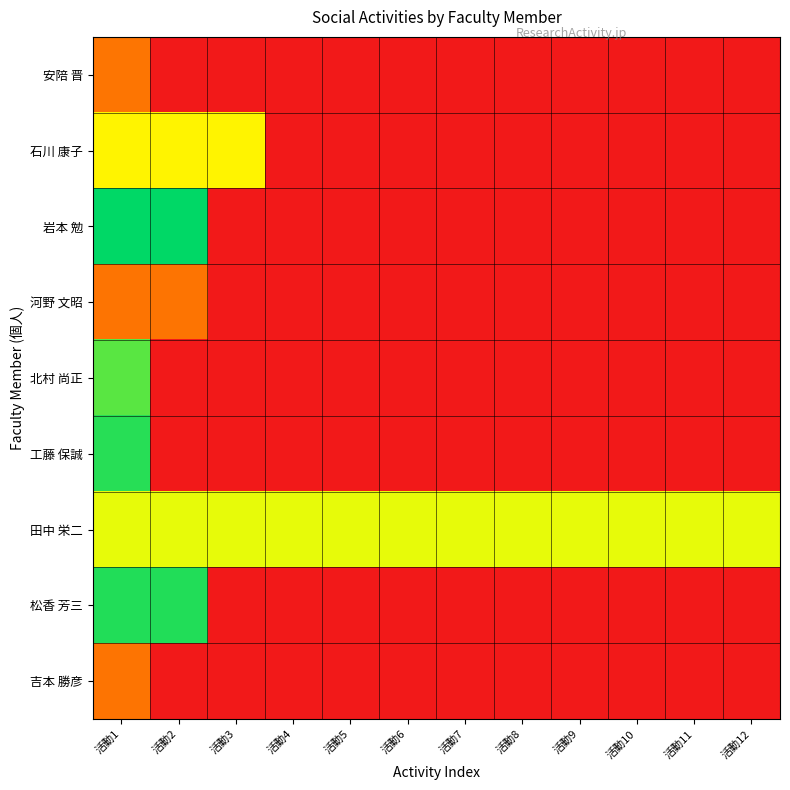

Reading left to right, extract all data points from this chart.

安陪 晋: 活動1=0.3	活動2=0.0	活動3=0.0	活動4=0.0	活動5=0.0	活動6=0.0	活動7=0.0	活動8=0.0	活動9=0.0	活動10=0.0	活動11=0.0	活動12=0.0
石川 康子: 活動1=0.6	活動2=0.6	活動3=0.6	活動4=0.0	活動5=0.0	活動6=0.0	活動7=0.0	活動8=0.0	活動9=0.0	活動10=0.0	活動11=0.0	活動12=0.0
岩本 勉: 活動1=1.0	活動2=1.0	活動3=0.0	活動4=0.0	活動5=0.0	活動6=0.0	活動7=0.0	活動8=0.0	活動9=0.0	活動10=0.0	活動11=0.0	活動12=0.0
河野 文昭: 活動1=0.3	活動2=0.3	活動3=0.0	活動4=0.0	活動5=0.0	活動6=0.0	活動7=0.0	活動8=0.0	活動9=0.0	活動10=0.0	活動11=0.0	活動12=0.0
北村 尚正: 活動1=0.9	活動2=0.0	活動3=0.0	活動4=0.0	活動5=0.0	活動6=0.0	活動7=0.0	活動8=0.0	活動9=0.0	活動10=0.0	活動11=0.0	活動12=0.0
工藤 保誠: 活動1=0.9	活動2=0.0	活動3=0.0	活動4=0.0	活動5=0.0	活動6=0.0	活動7=0.0	活動8=0.0	活動9=0.0	活動10=0.0	活動11=0.0	活動12=0.0
田中 栄二: 活動1=0.7	活動2=0.7	活動3=0.7	活動4=0.7	活動5=0.7	活動6=0.7	活動7=0.7	活動8=0.7	活動9=0.7	活動10=0.7	活動11=0.7	活動12=0.7
松香 芳三: 活動1=1.0	活動2=1.0	活動3=0.0	活動4=0.0	活動5=0.0	活動6=0.0	活動7=0.0	活動8=0.0	活動9=0.0	活動10=0.0	活動11=0.0	活動12=0.0
吉本 勝彦: 活動1=0.3	活動2=0.0	活動3=0.0	活動4=0.0	活動5=0.0	活動6=0.0	活動7=0.0	活動8=0.0	活動9=0.0	活動10=0.0	活動11=0.0	活動12=0.0